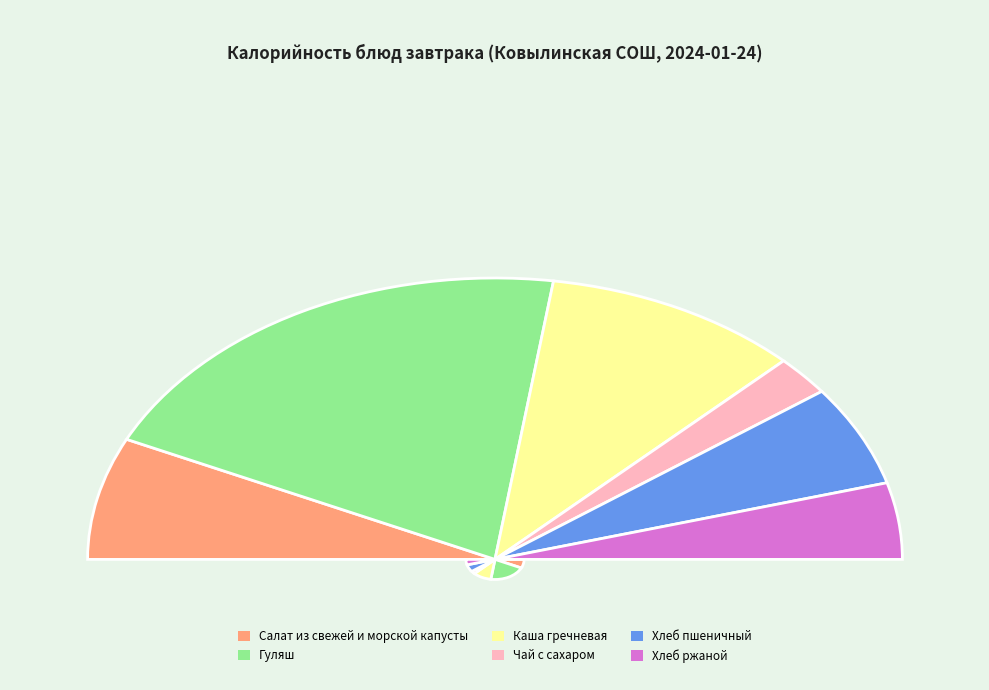

Between Хлеб пшеничный and Каша гречневая, which is larger?

Каша гречневая